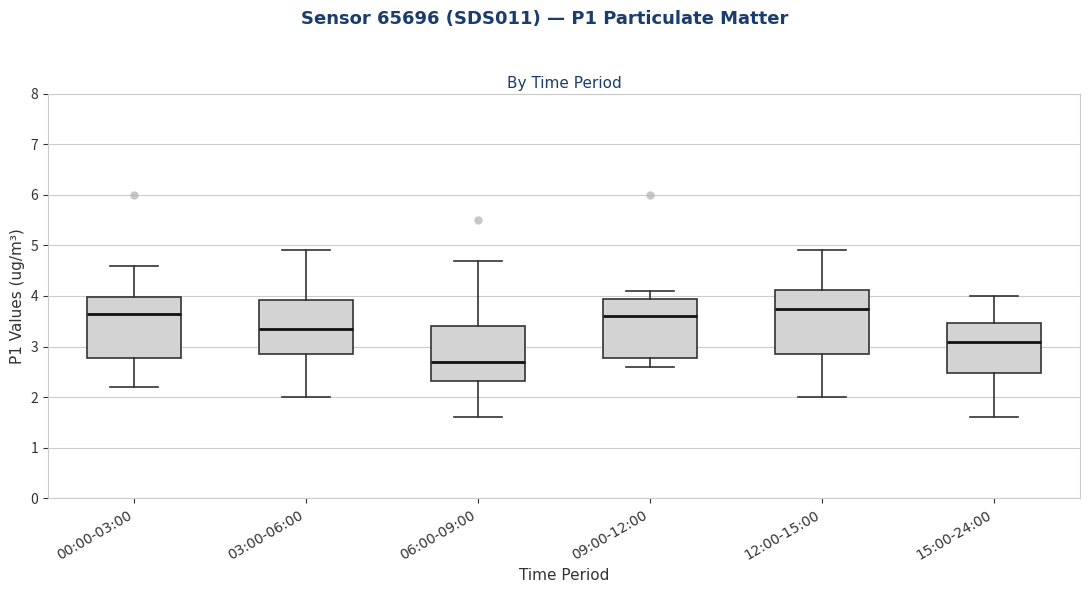

Which box's median line is the lowest?

06:00-09:00